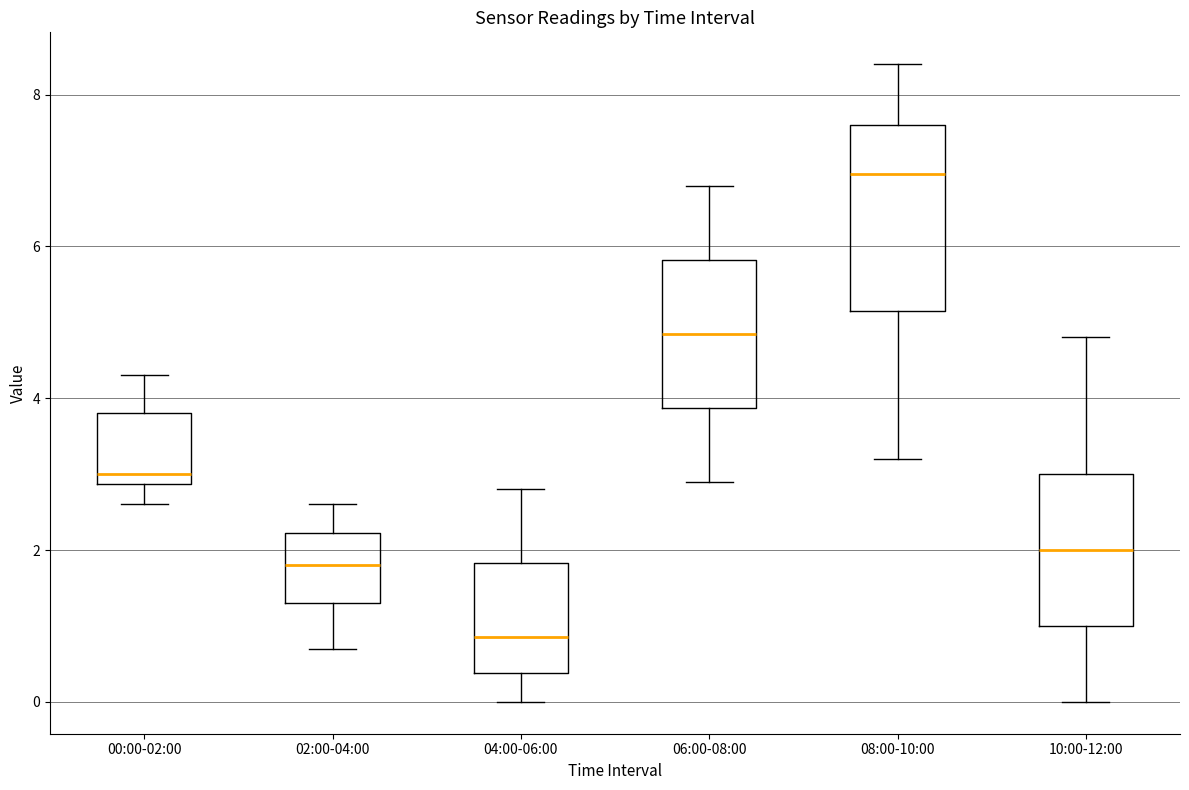

Where does the lower whisker of the box for 08:00-10:00 end on the y-axis? The values are not printed on the chart, so give them approximately, as read against the axis.

3.2